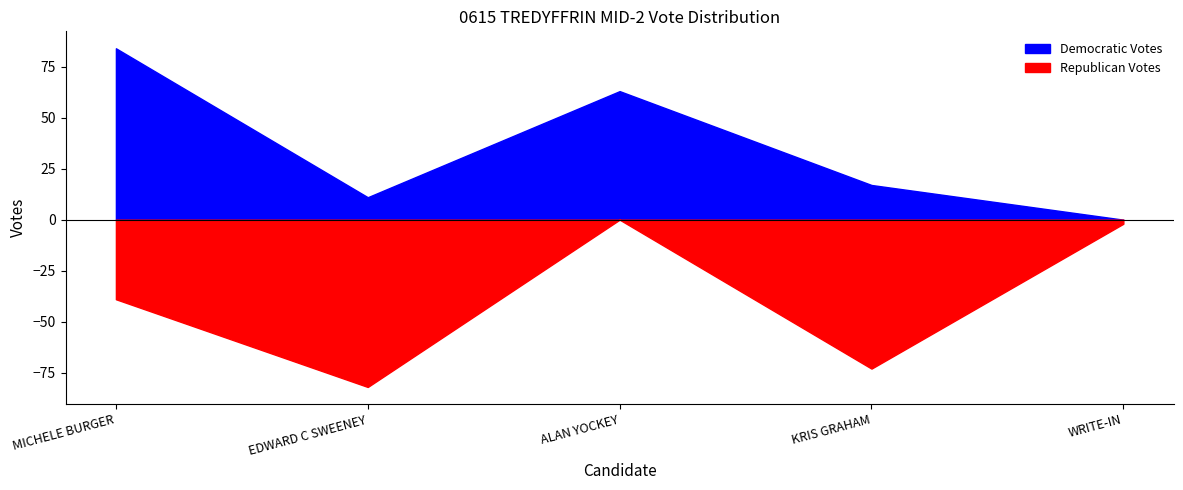

What is the difference between the Republican Votes values at WRITE-IN and ALAN YOCKEY?

2